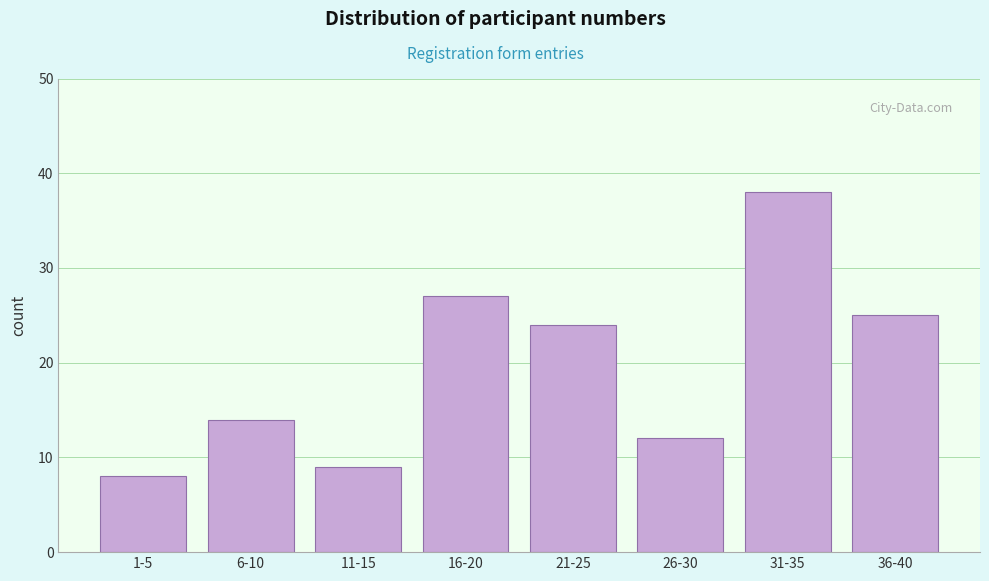

Reading left to right, transcribe all the data shown in this chart.

8	14	9	27	24	12	38	25